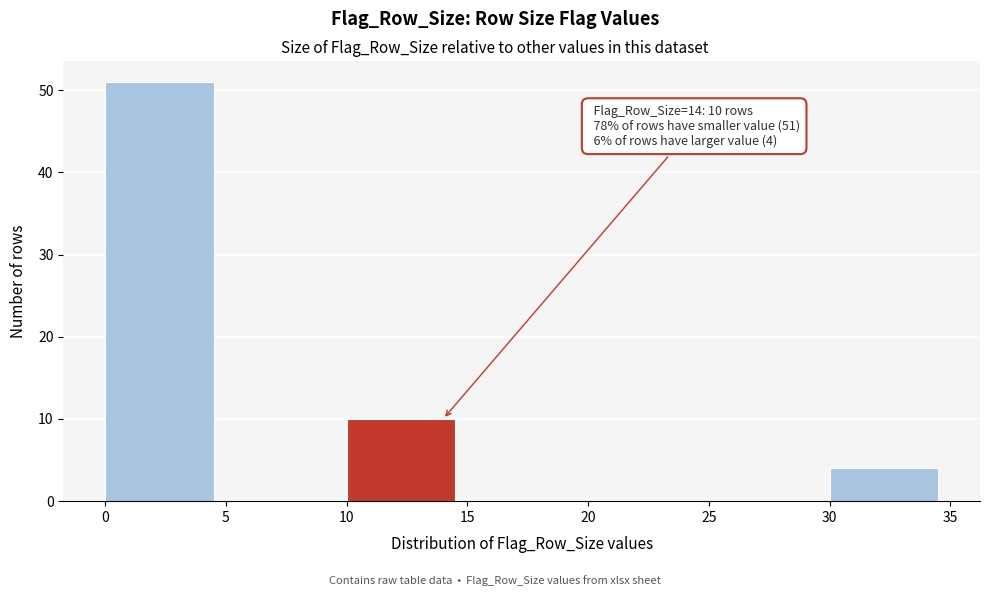

Which range on the x-axis has the tallest bar?

0 to 5